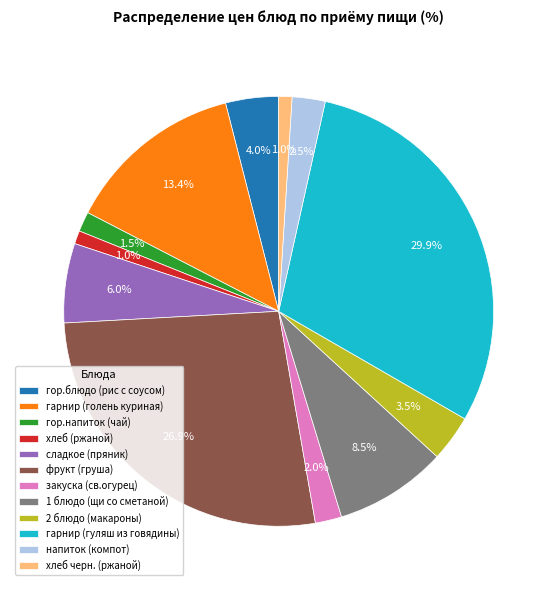

What percentage is NOT represented by 2 блюдо (макароны)?

96.5%